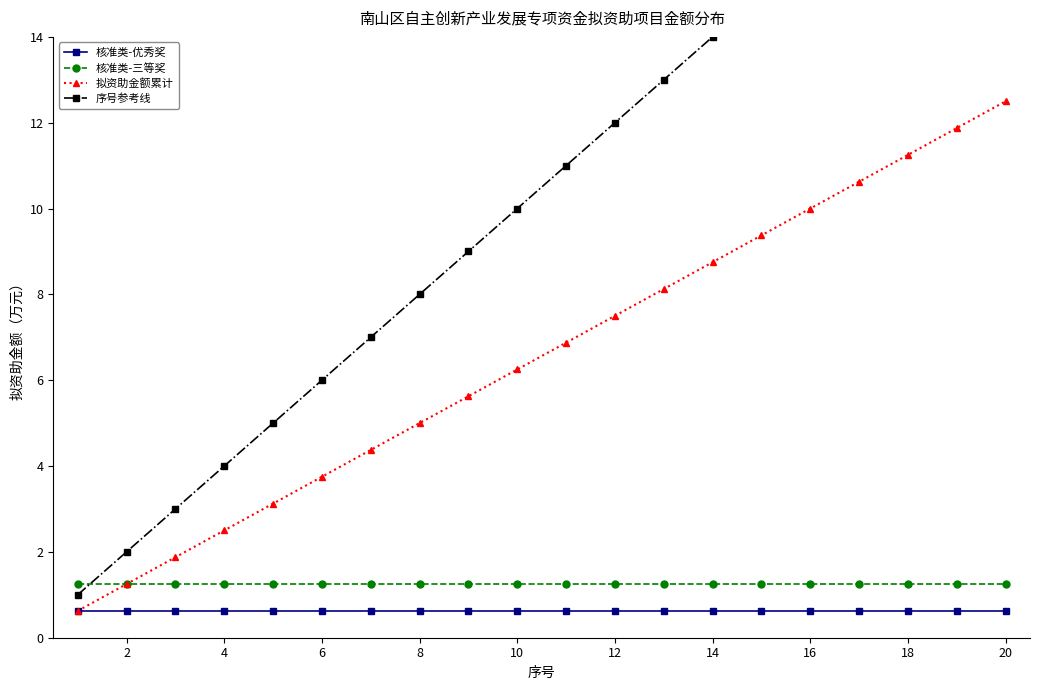

How many data points does each series have?

20